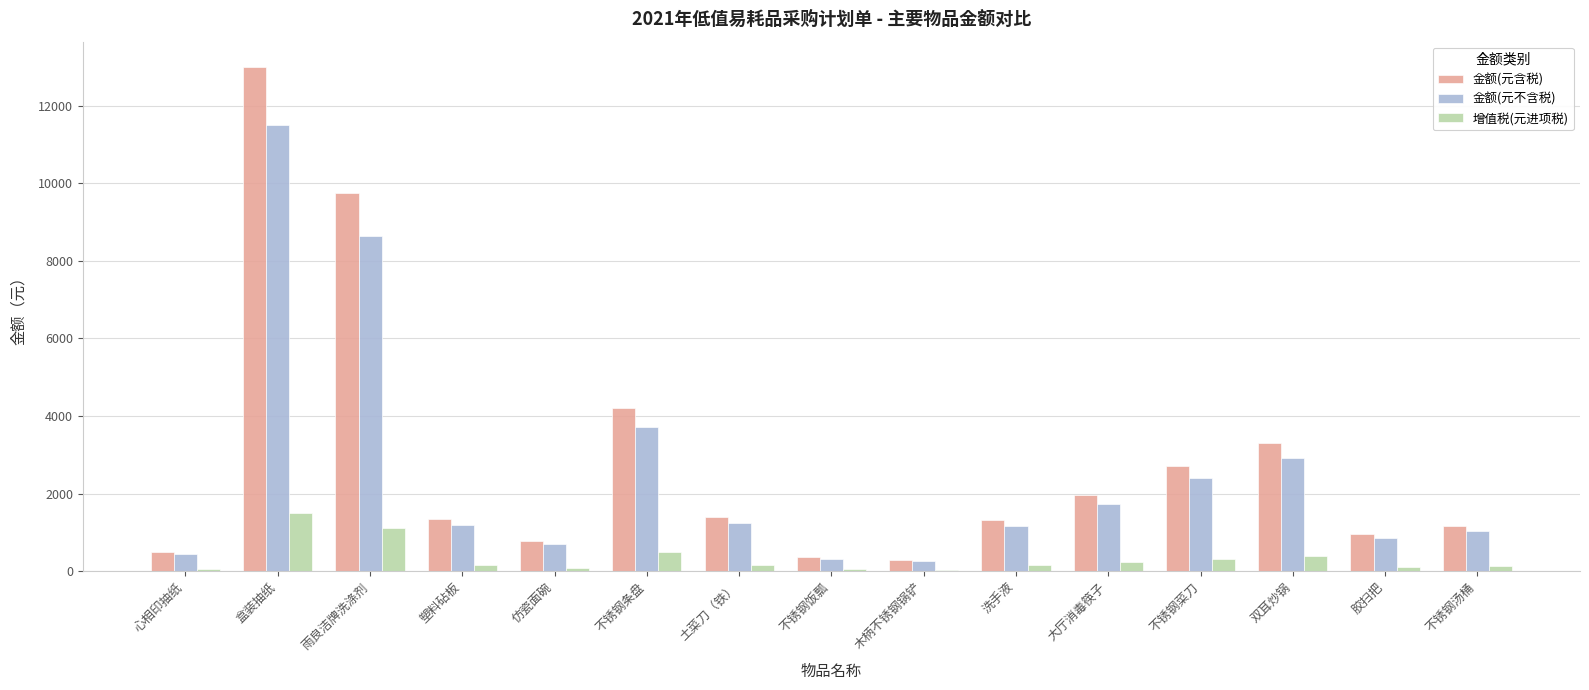

True or false: 金额(元不含税) has a value of 3716.8 at 不锈钢条盘.

True